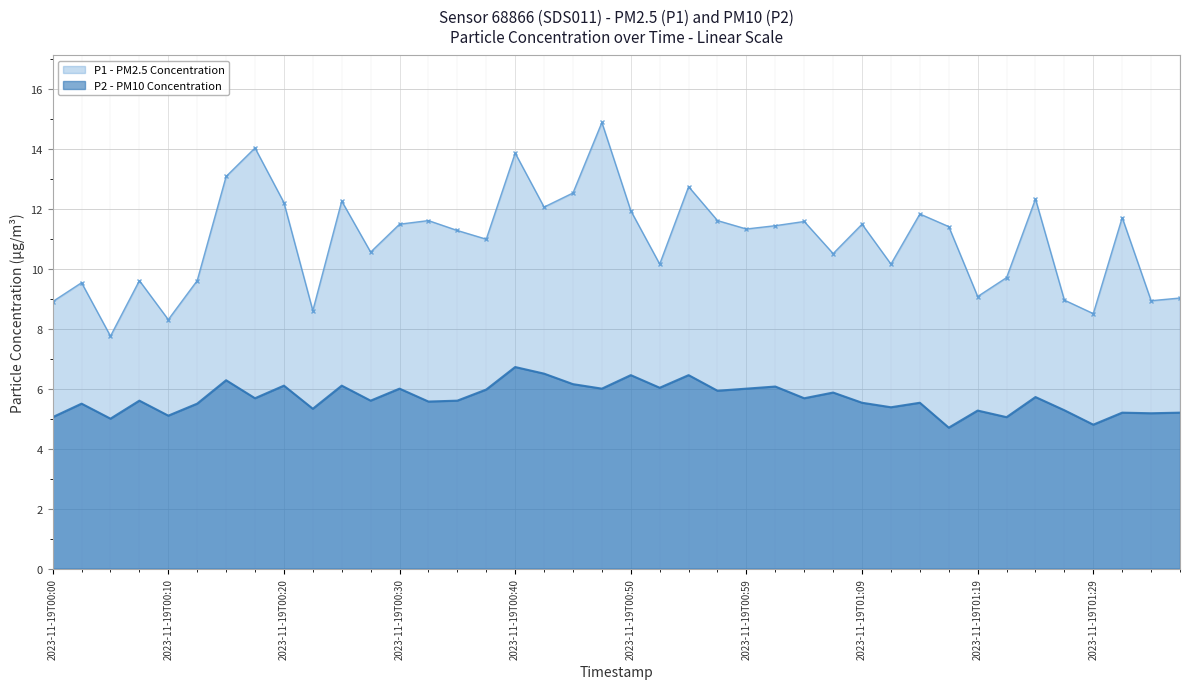

List the series in order of their overall mean, highest first.

P1 - PM2.5 Concentration, P2 - PM10 Concentration